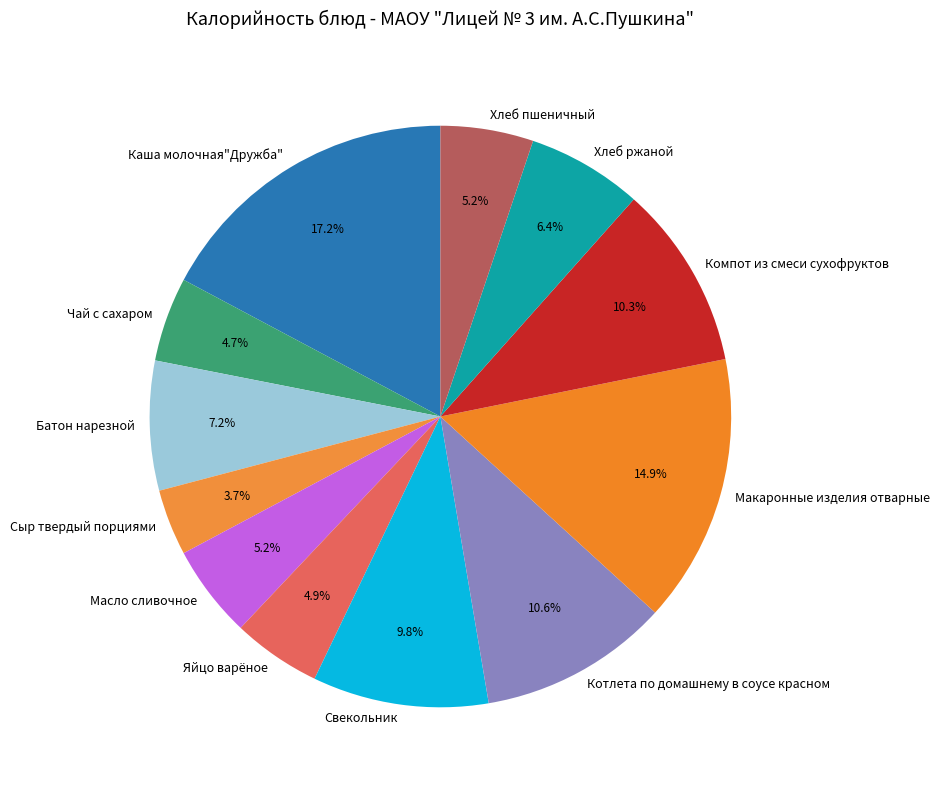

Does Чай с сахаром represent more than half of the total?

No